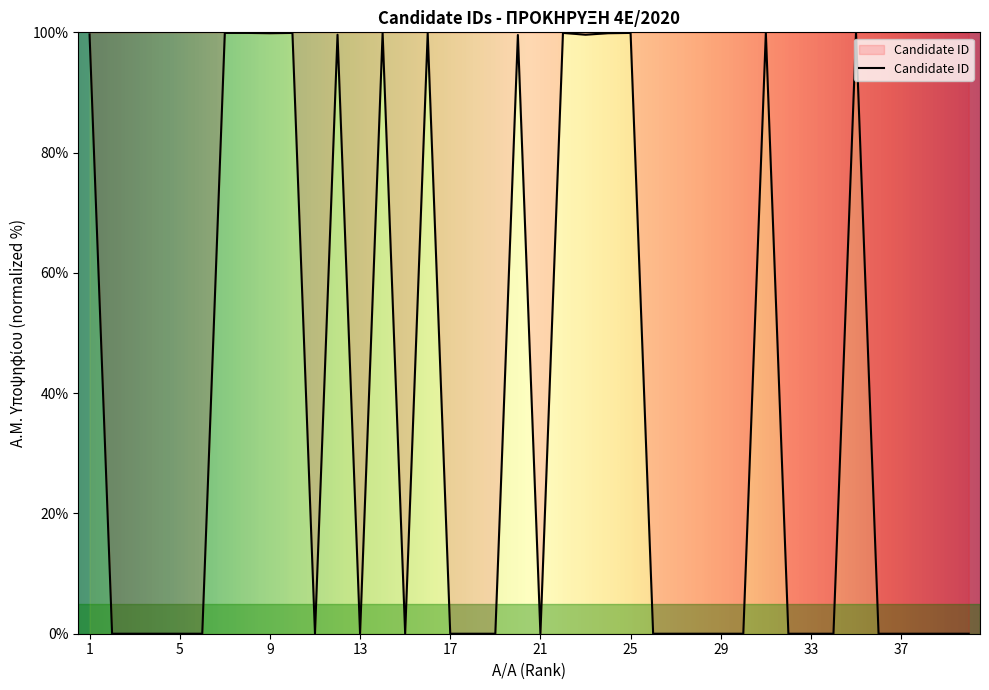

Does the chart have visible grid lines?

No